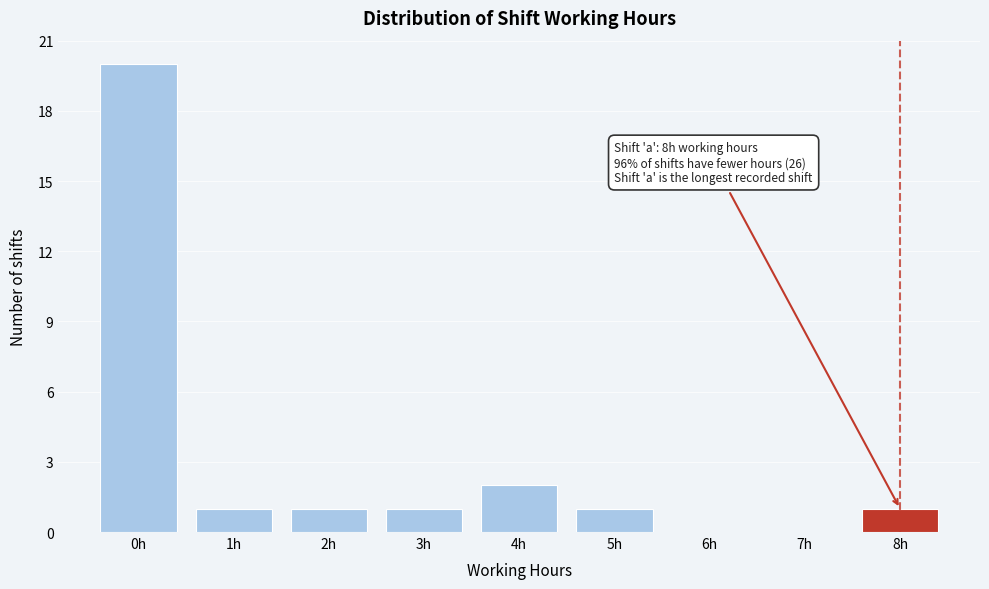

Reading left to right, what are all the values shown in this chart?

0h=20	1h=1	2h=1	3h=1	4h=2	5h=1	6h=0	7h=0	8h=1